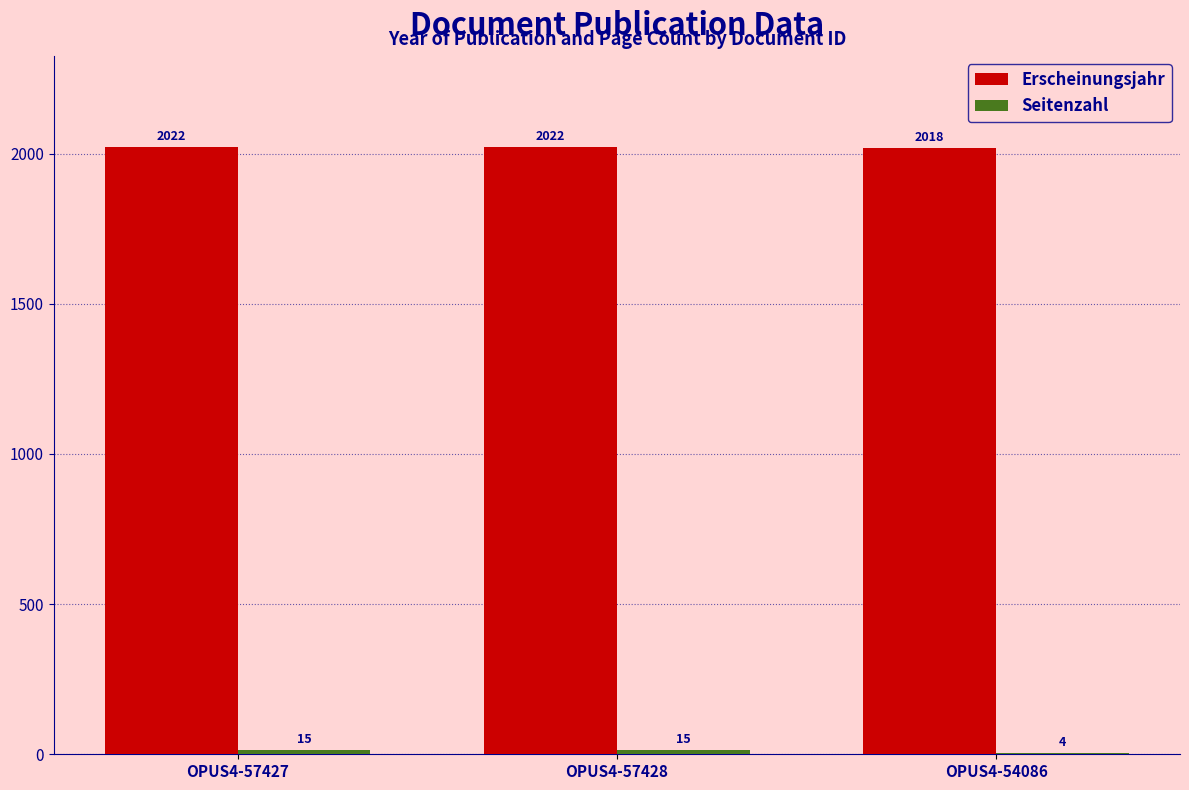

Is it true that Erscheinungsjahr equals 509 at OPUS4-57427?

False